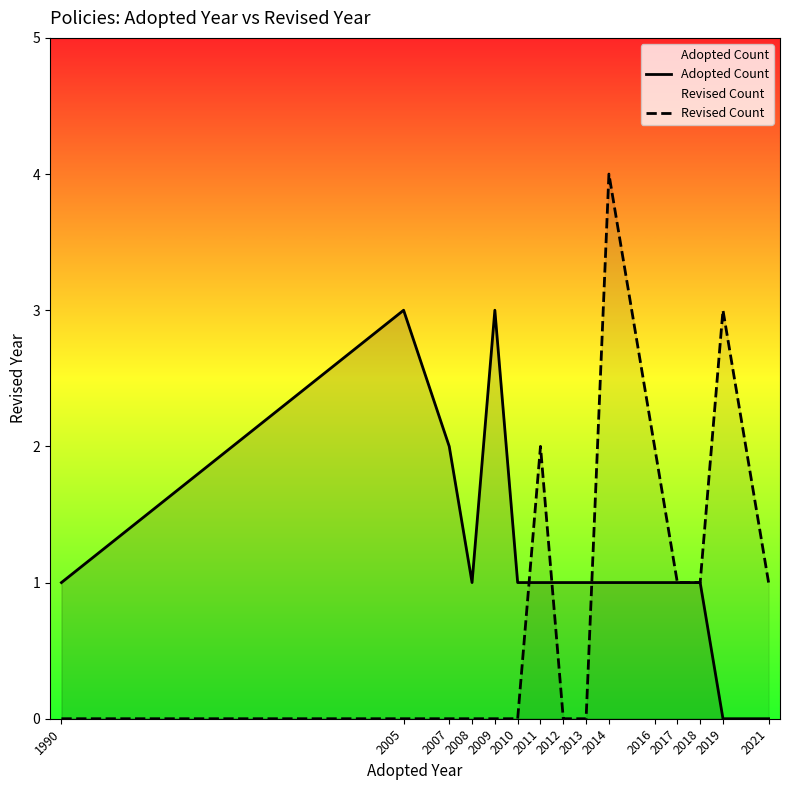

Is it true that Adopted Count equals 0 at 2019?

True